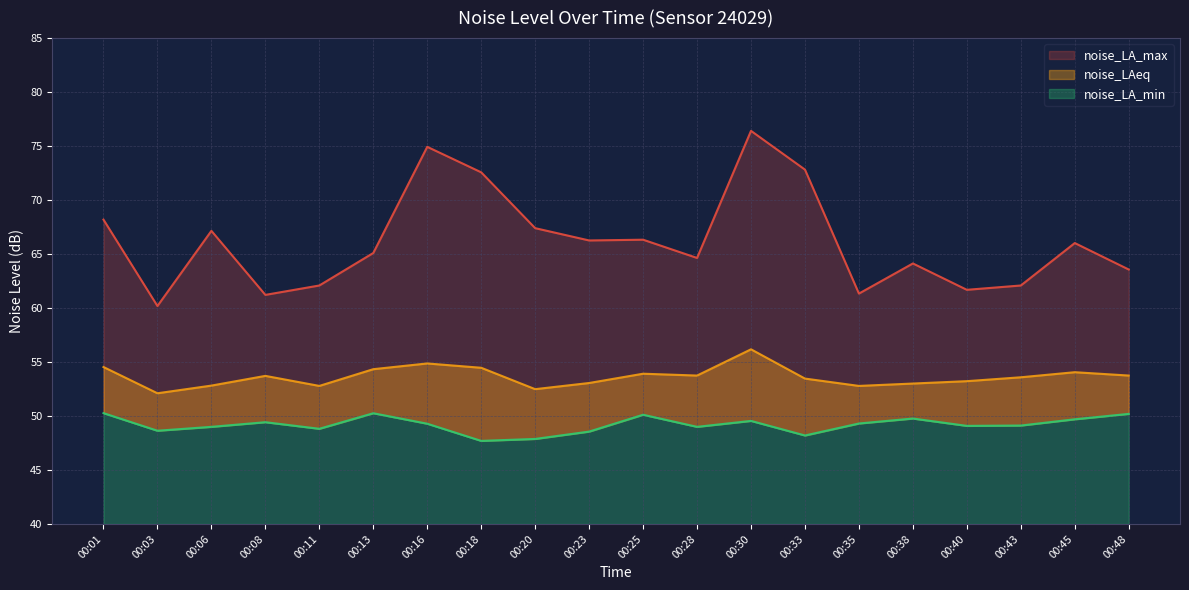

Between 00:08 and 00:13, which series saw the biggest shift?

noise_LA_max